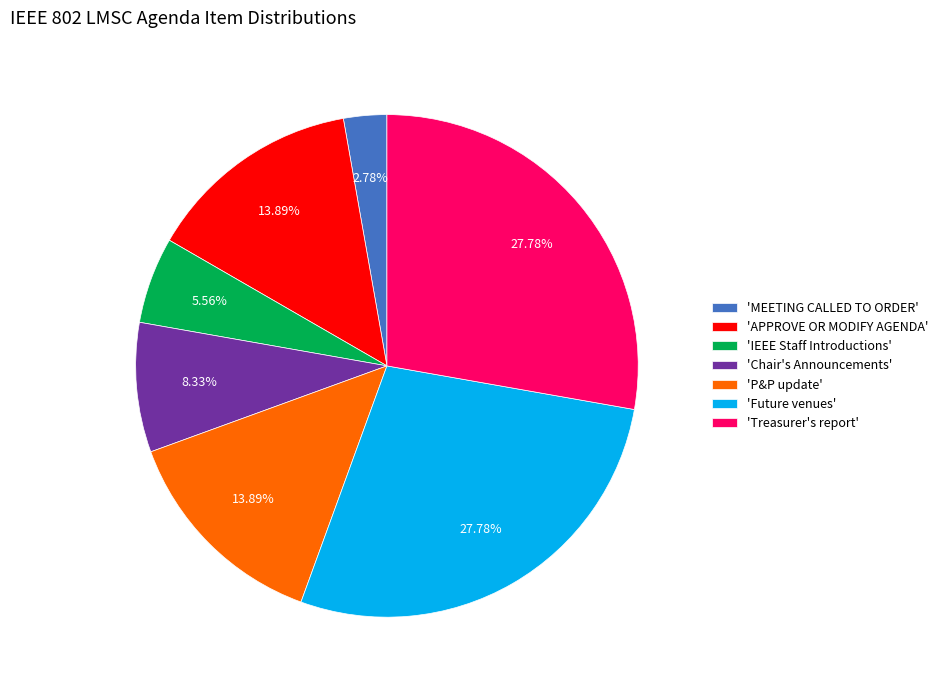

To the nearest percent, what is the difference between the largest and smallest slice percentages?

25%